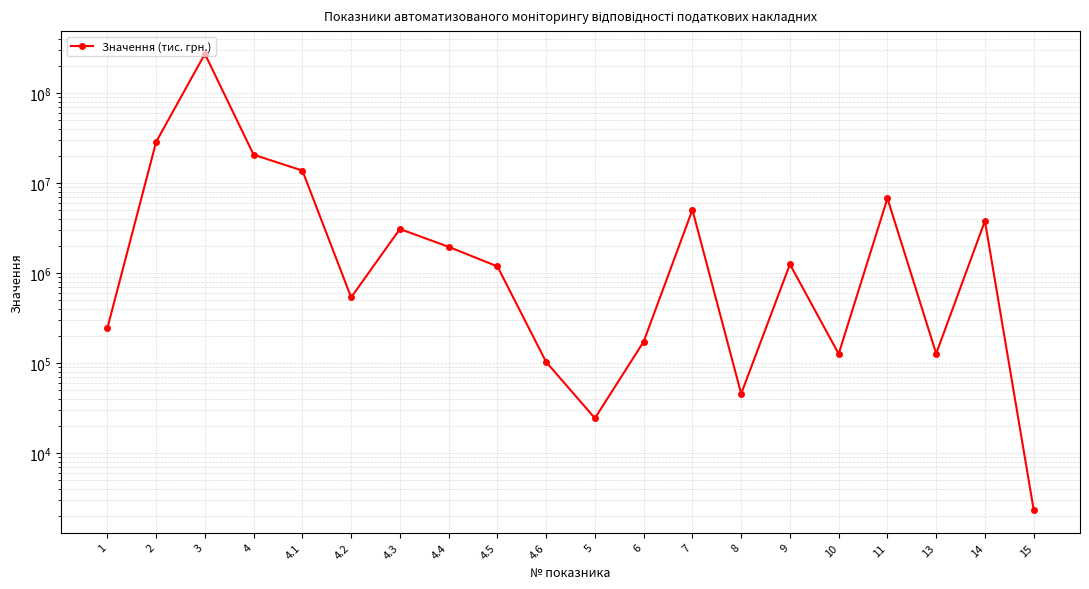

Reading left to right, what are all the values shown in this chart?

1=245728.0	2=28755601.0	3=273046815.5	4=20698418.0	4.1=13807530.0	4.2=538866.0	4.3=3096524.0	4.4=1962882.0	4.5=1189529.0	4.6=103087.0	5=24480.0	6=173584.0	7=5056197.8	8=45738.0	9=1255855.7	10=126931.0	11=6781639.0	13=127846.0	14=3800342.1	15=2351.0